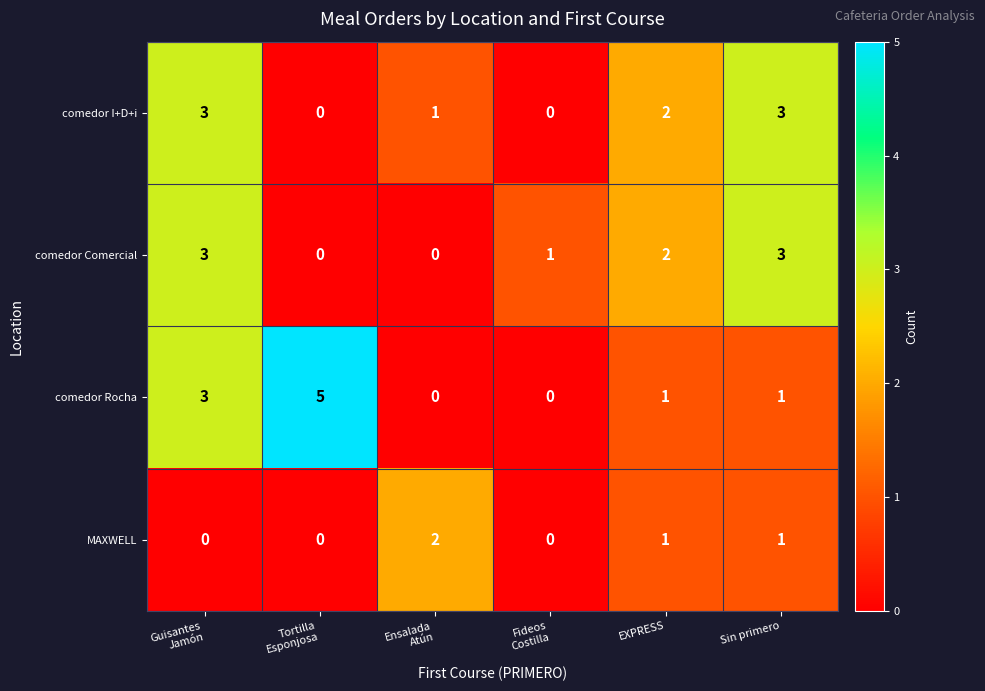

What is the maximum value for comedor Comercial?

3